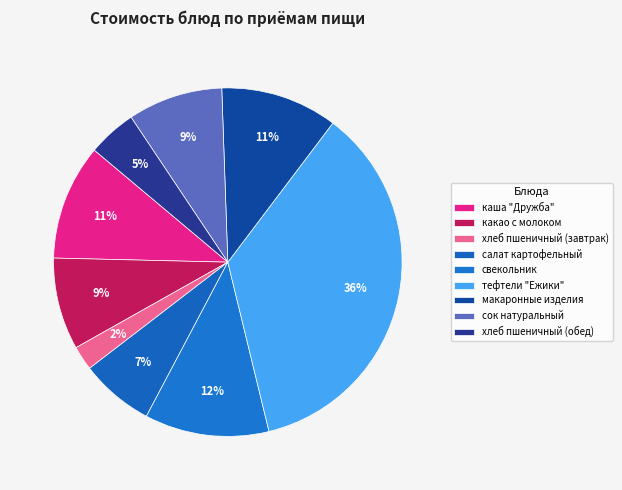

Is хлеб пшеничный (обед) the majority of the pie?

No